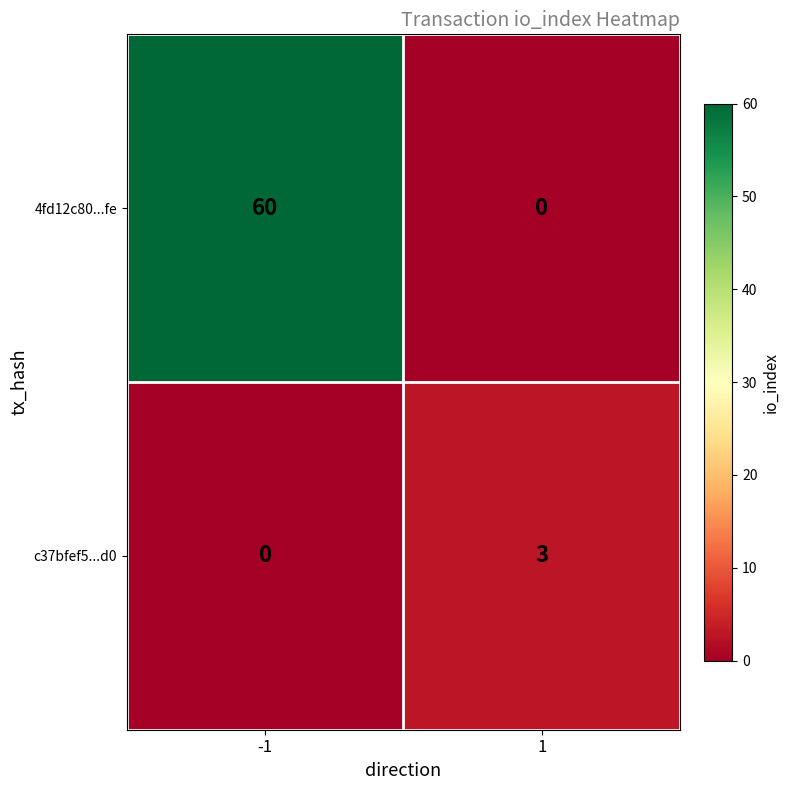

What value does the c37bfef5...d0 series have at 1?

3